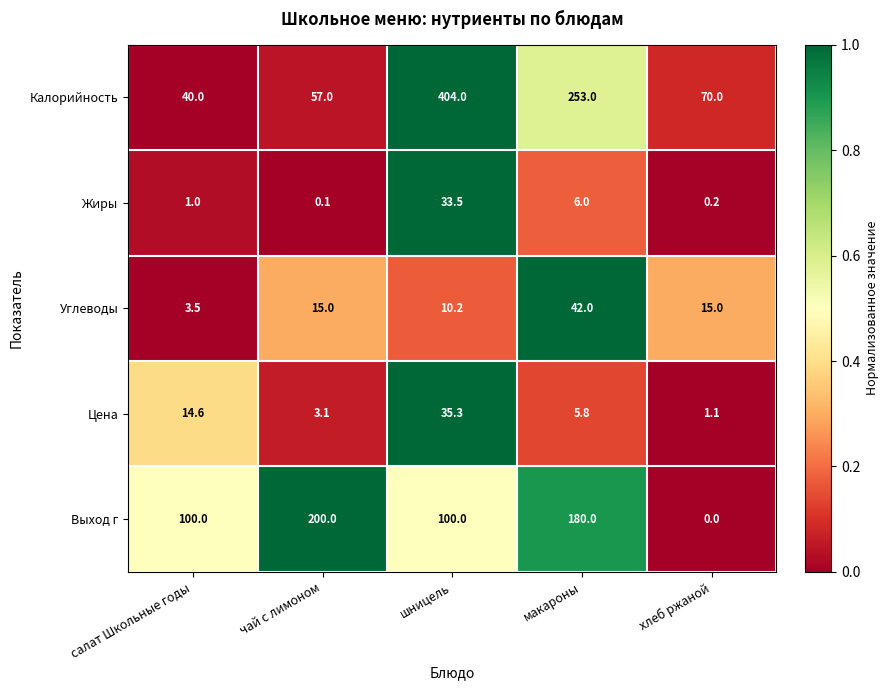

What is the difference between the maximum and minimum values in the Выход г series?

200.0